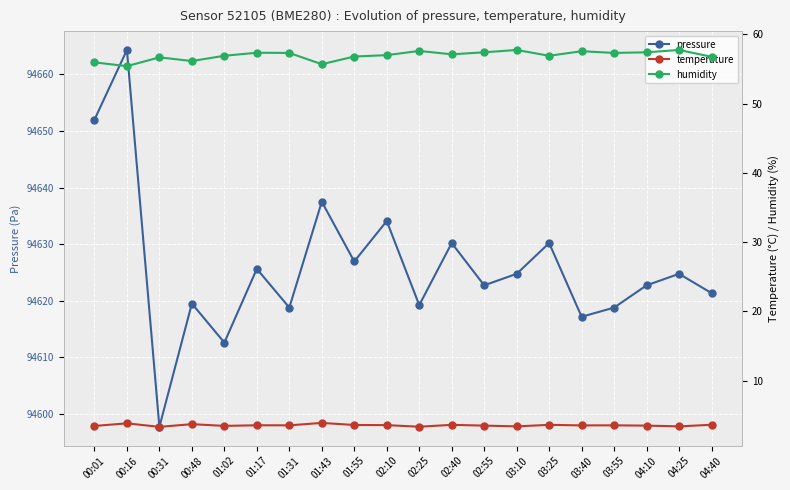

At which category does pressure reach its first local peak?

00:16